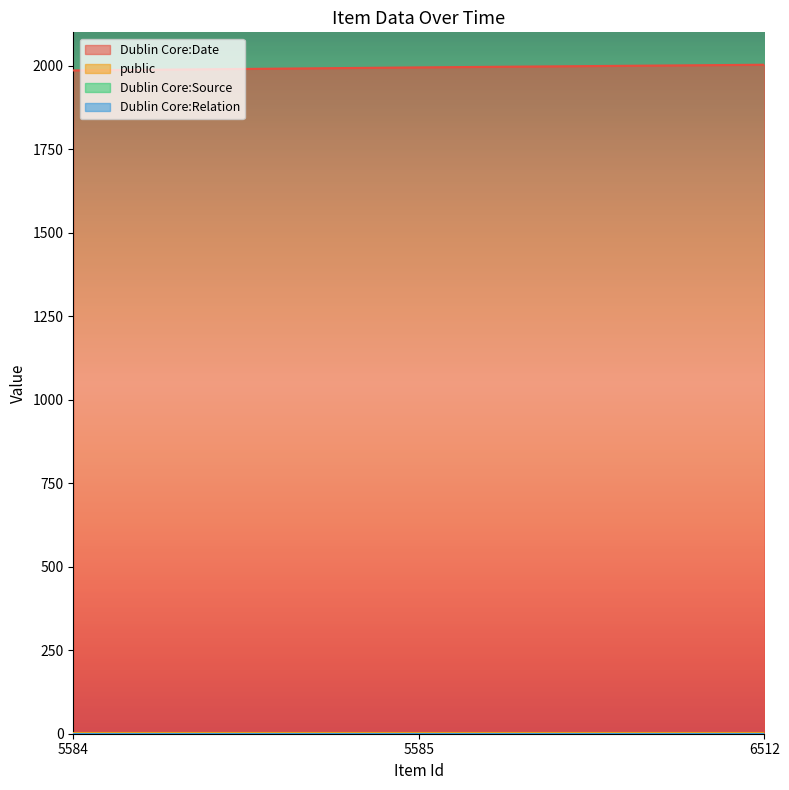

Rank the series at 5584 from highest to lowest value.

Dublin Core:Date, public, Dublin Core:Source, Dublin Core:Relation